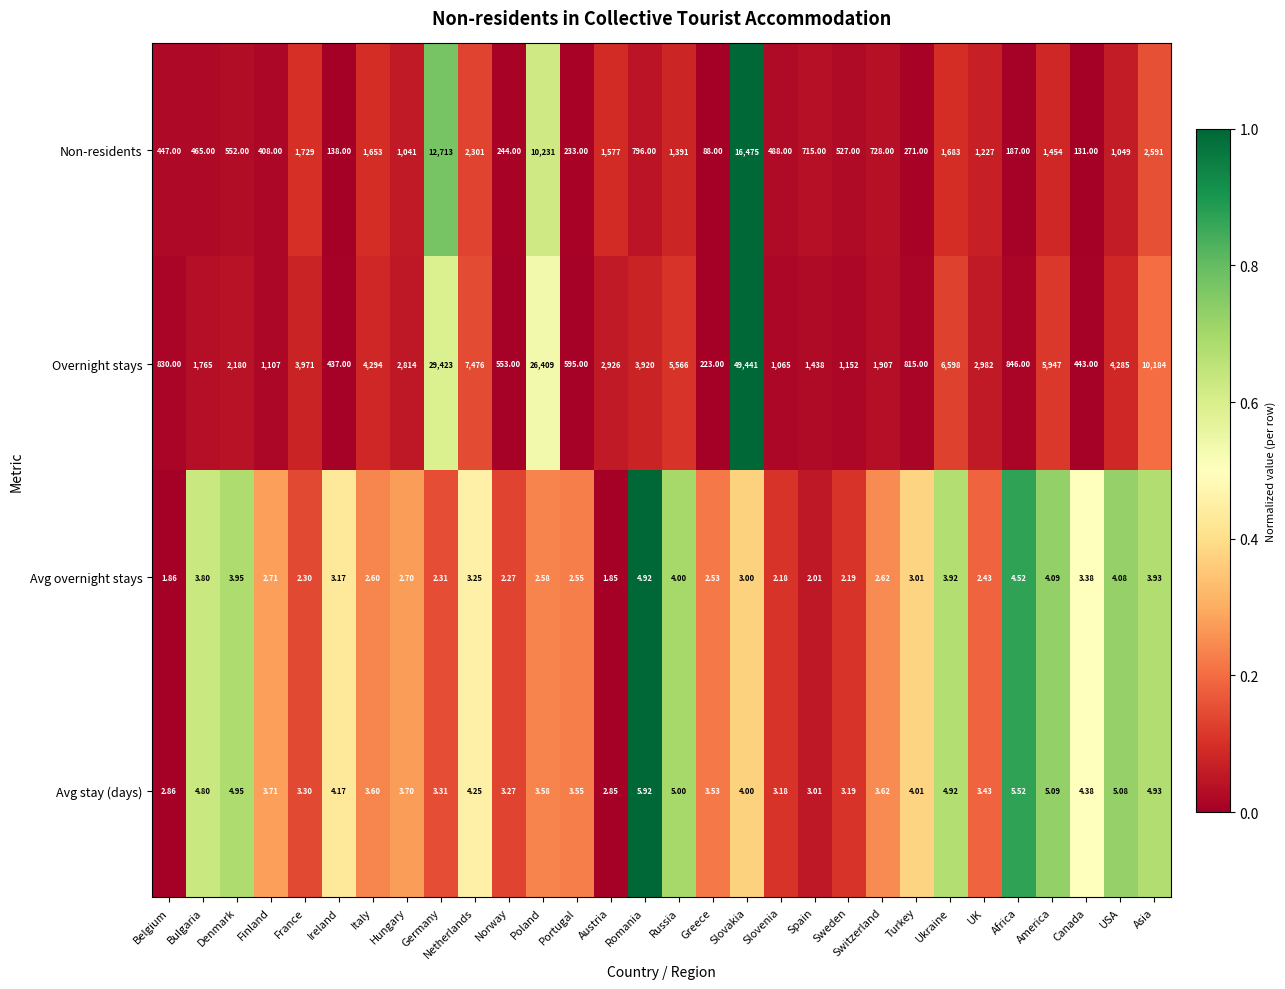

Is the value of Overnight stays at Slovakia greater than the value of Avg overnight stays at Asia?

Yes